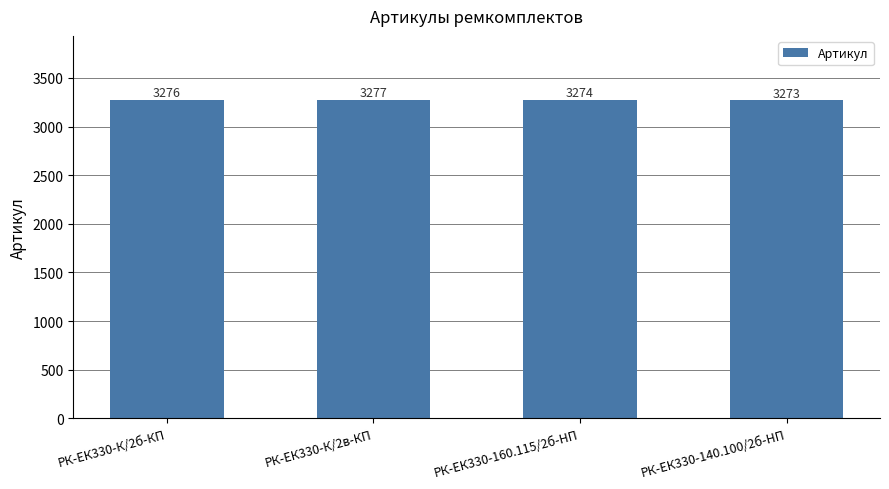

Is it true that the value at РК-ЕК330-140.100/2б-HП is 3273?

True